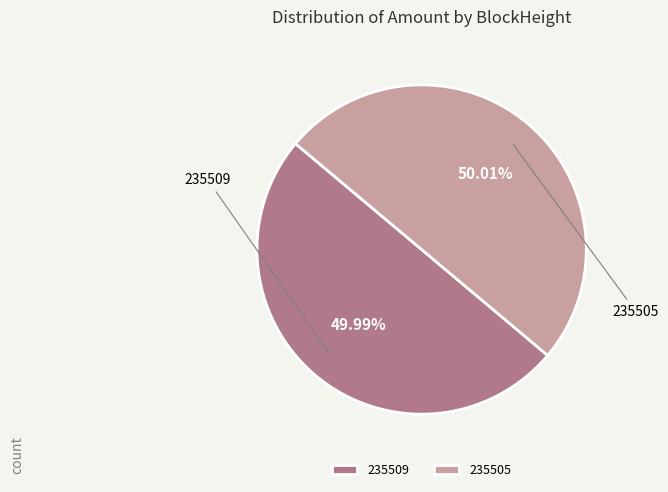

Does any single category account for the majority?

Yes